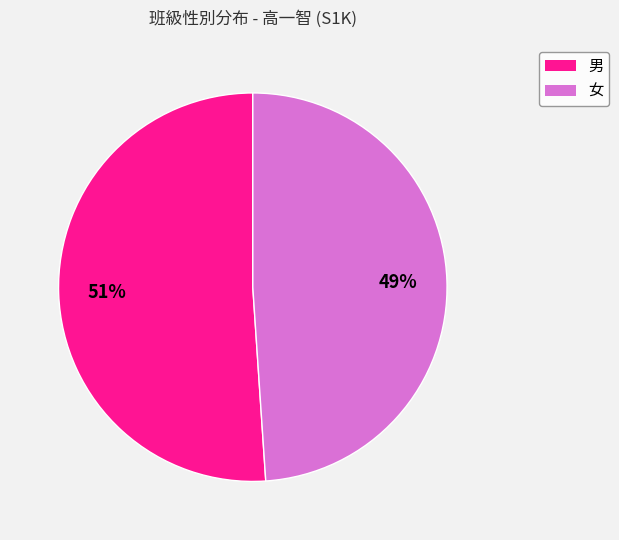

What is the largest slice in the pie chart?

男